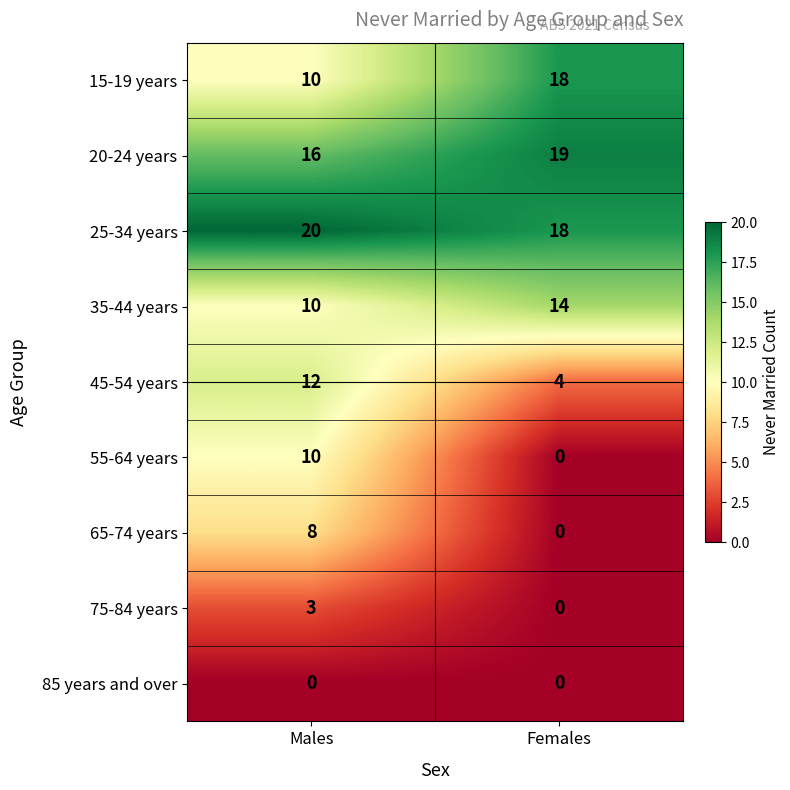

Which category has the lowest value in the 55-64 years series?

Females